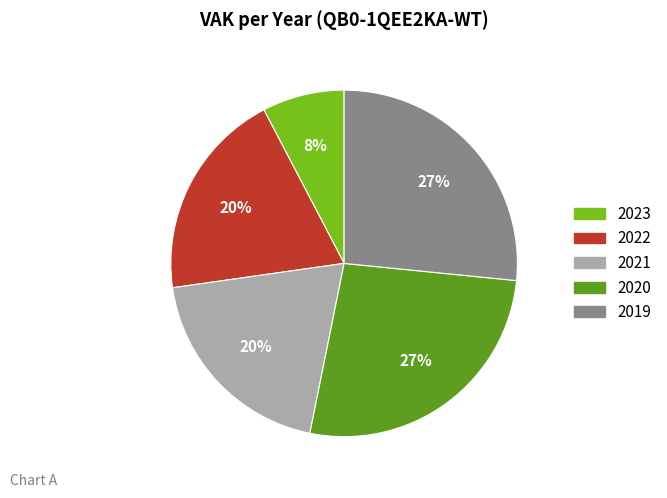

Approximately how many times larger is the value at 2023 compared to 2019?

0.3